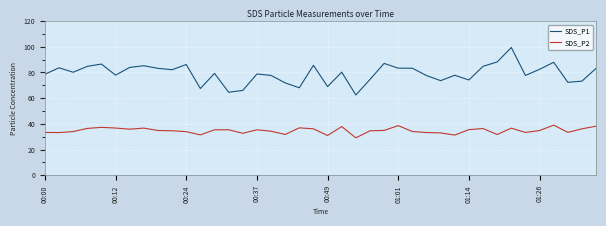

Which series has the widest spread of values?

SDS_P1